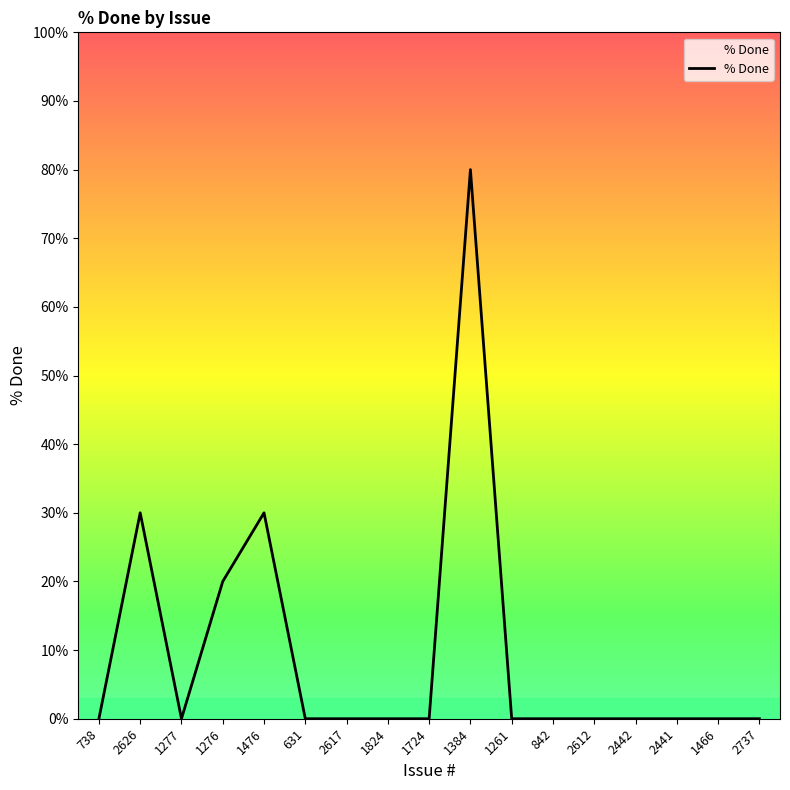

Which label corresponds to the smallest value in the chart?

738